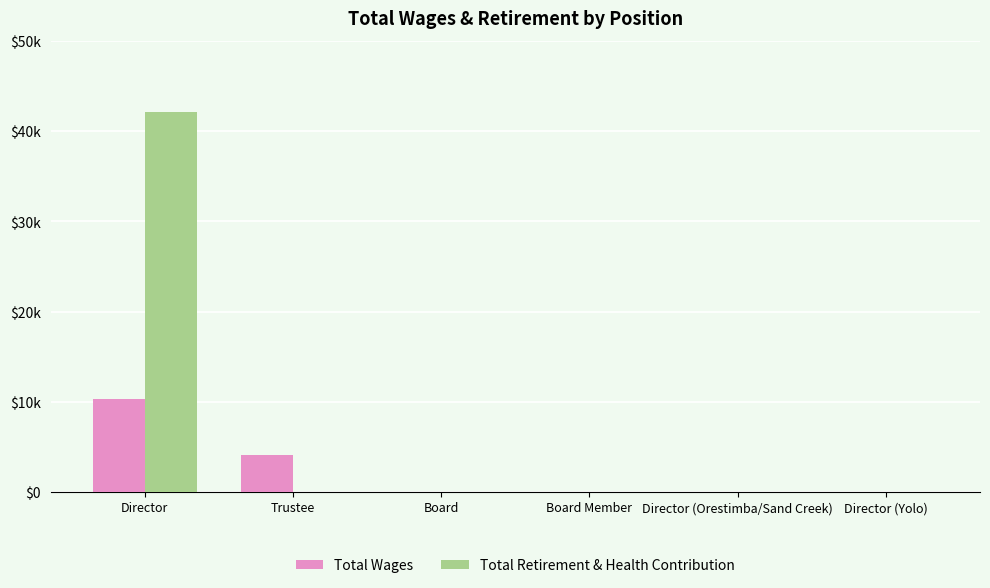

Reading left to right, extract all data points from this chart.

Total Wages: Director=10300	Trustee=4035	Board=0	Board Member=0	Director (Orestimba/Sand Creek)=0	Director (Yolo)=0
Total Retirement & Health Contribution: Director=42171	Trustee=0	Board=0	Board Member=0	Director (Orestimba/Sand Creek)=0	Director (Yolo)=0